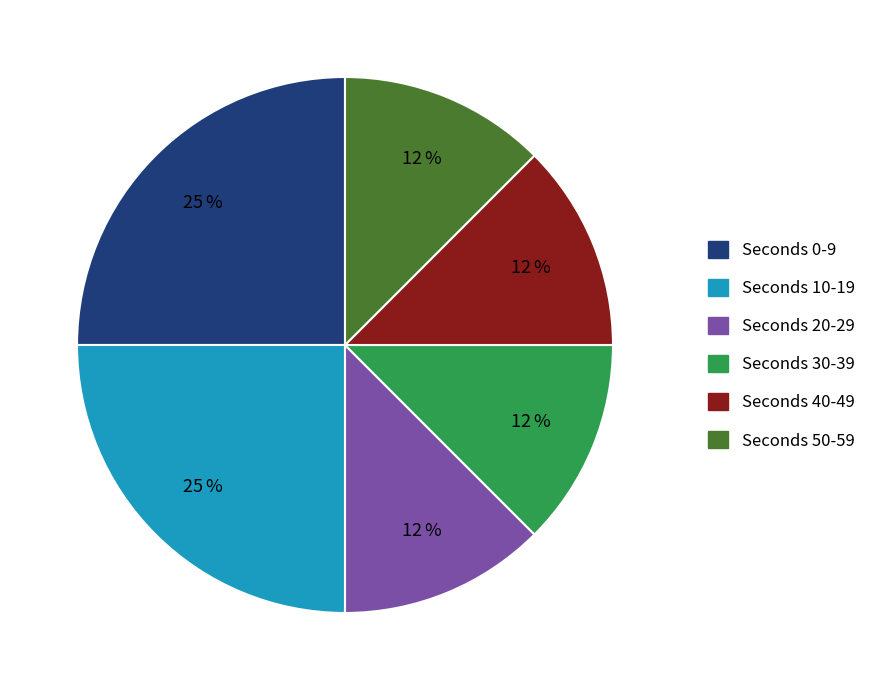

How many segments does this pie chart have?

6